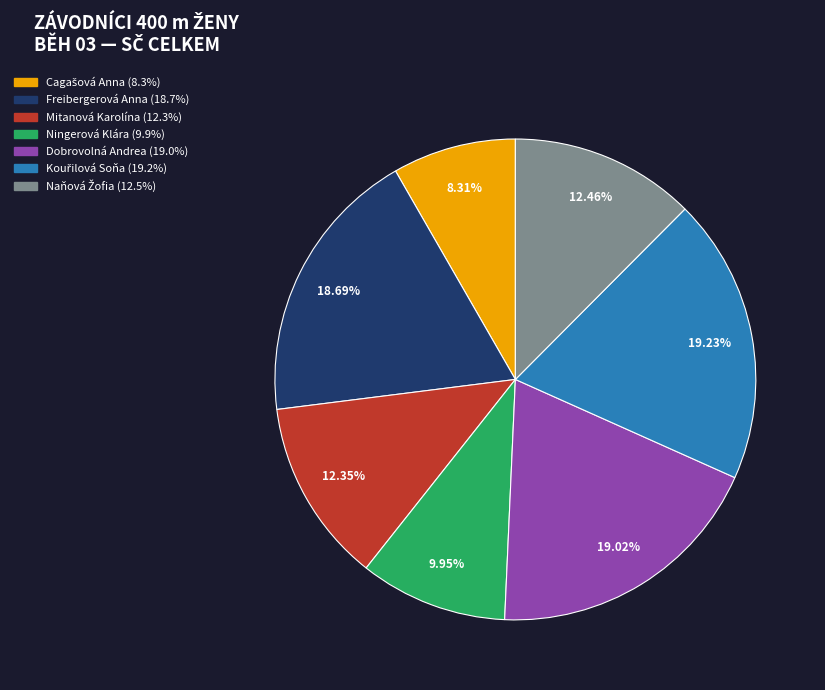

Is the sum of Ningerová Klára and Freibergerová Anna greater than half?

No